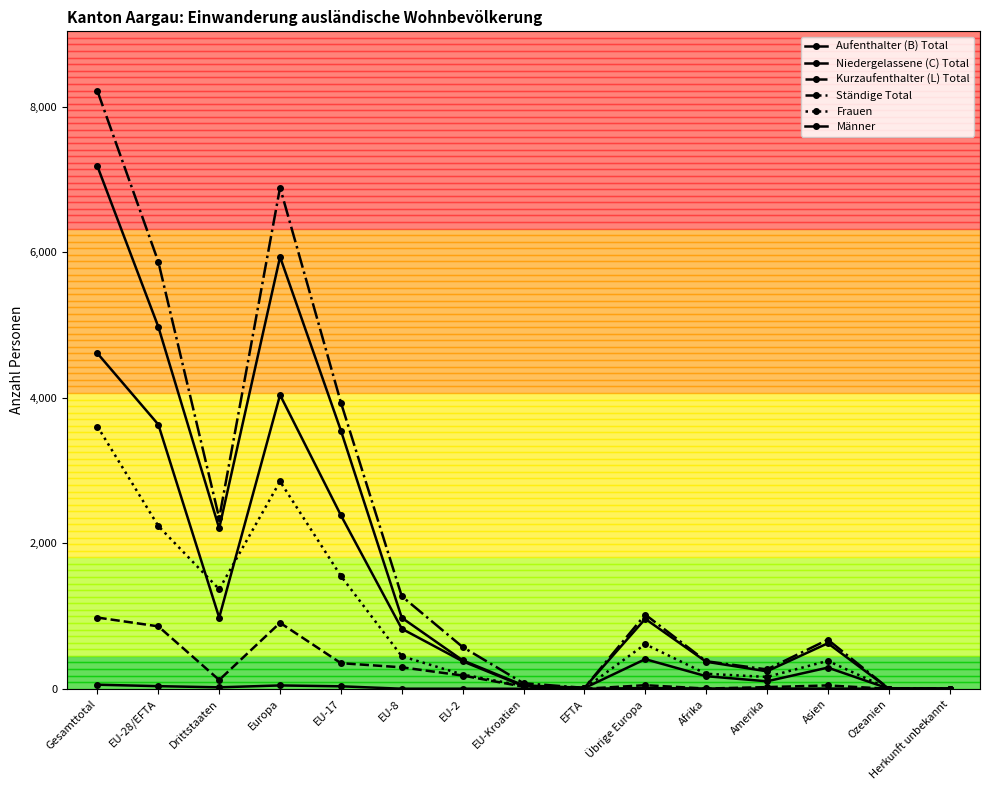

What is the sum of all Frauen values?

13665